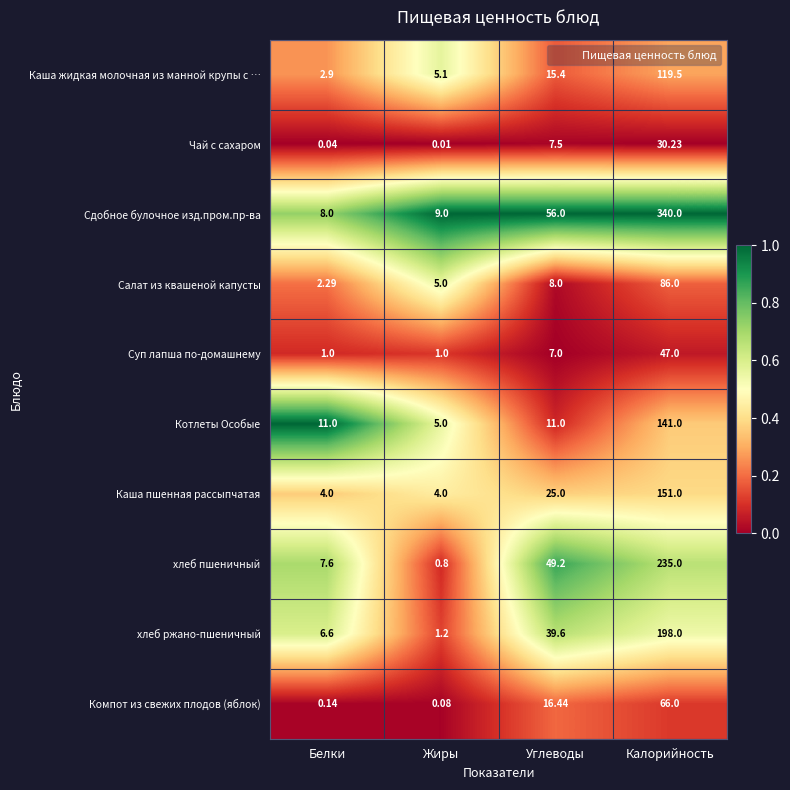

At how many categories does at least one series exceed 0?

4